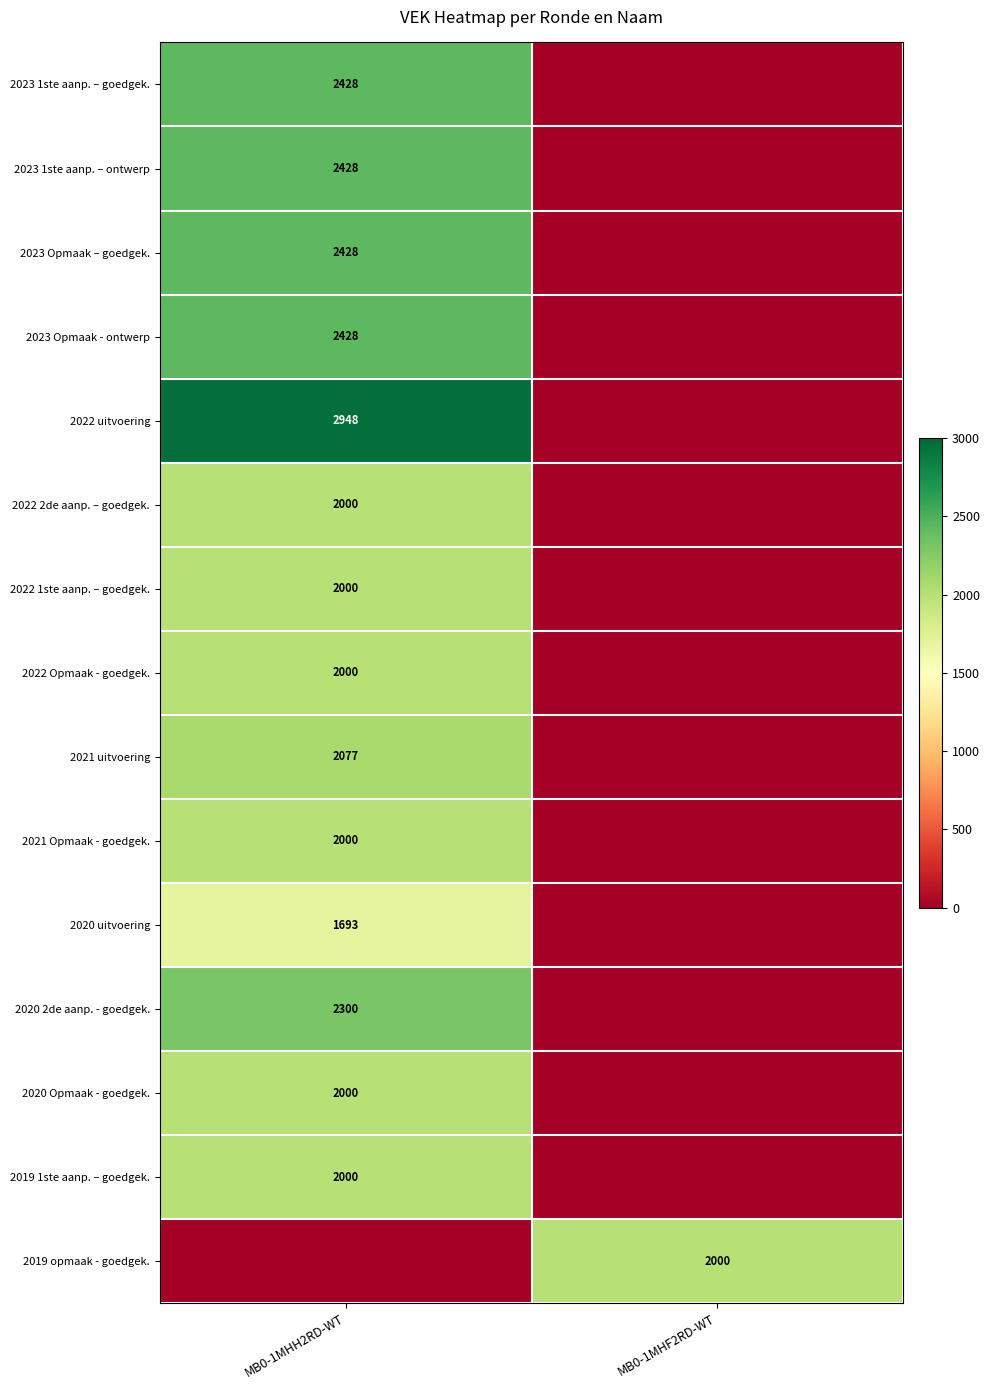

The value of 2022 2de aanp. – goedgek. at MB0-1MHH2RD-WT is 3280. True or false?

False